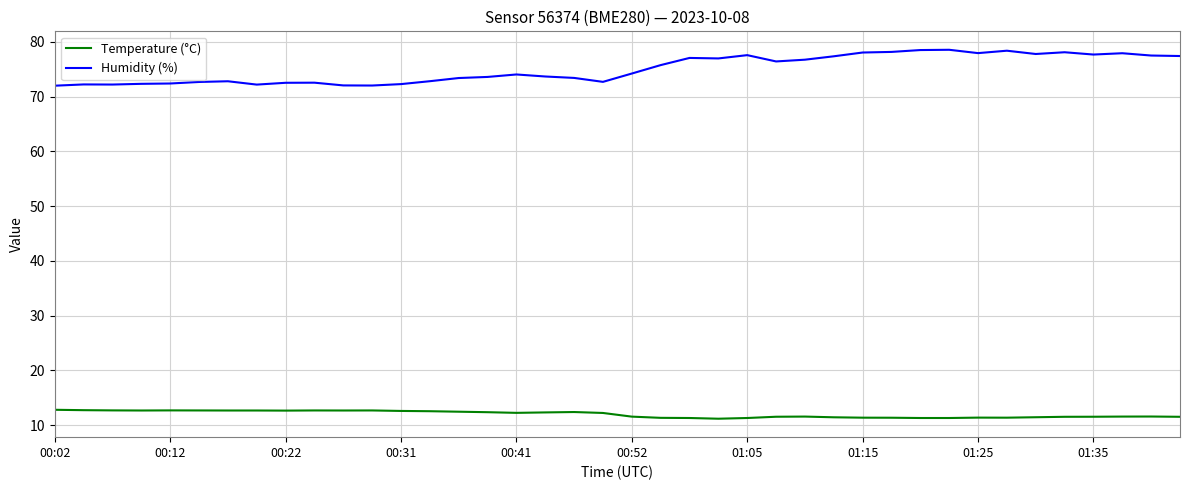

Which series has the largest range (max minus min)?

Humidity (%)